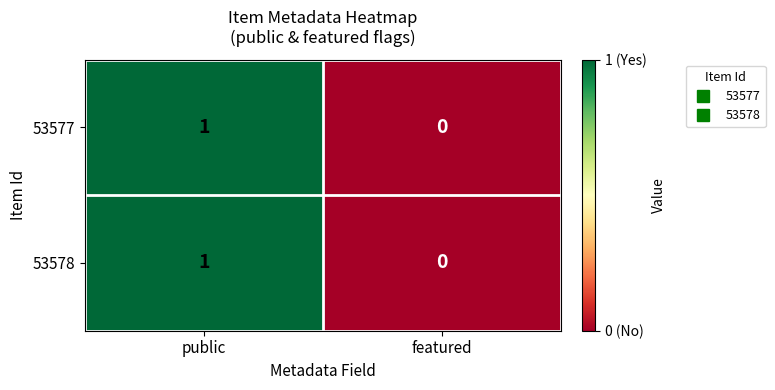

At which label is 53578 closest to 0?

featured